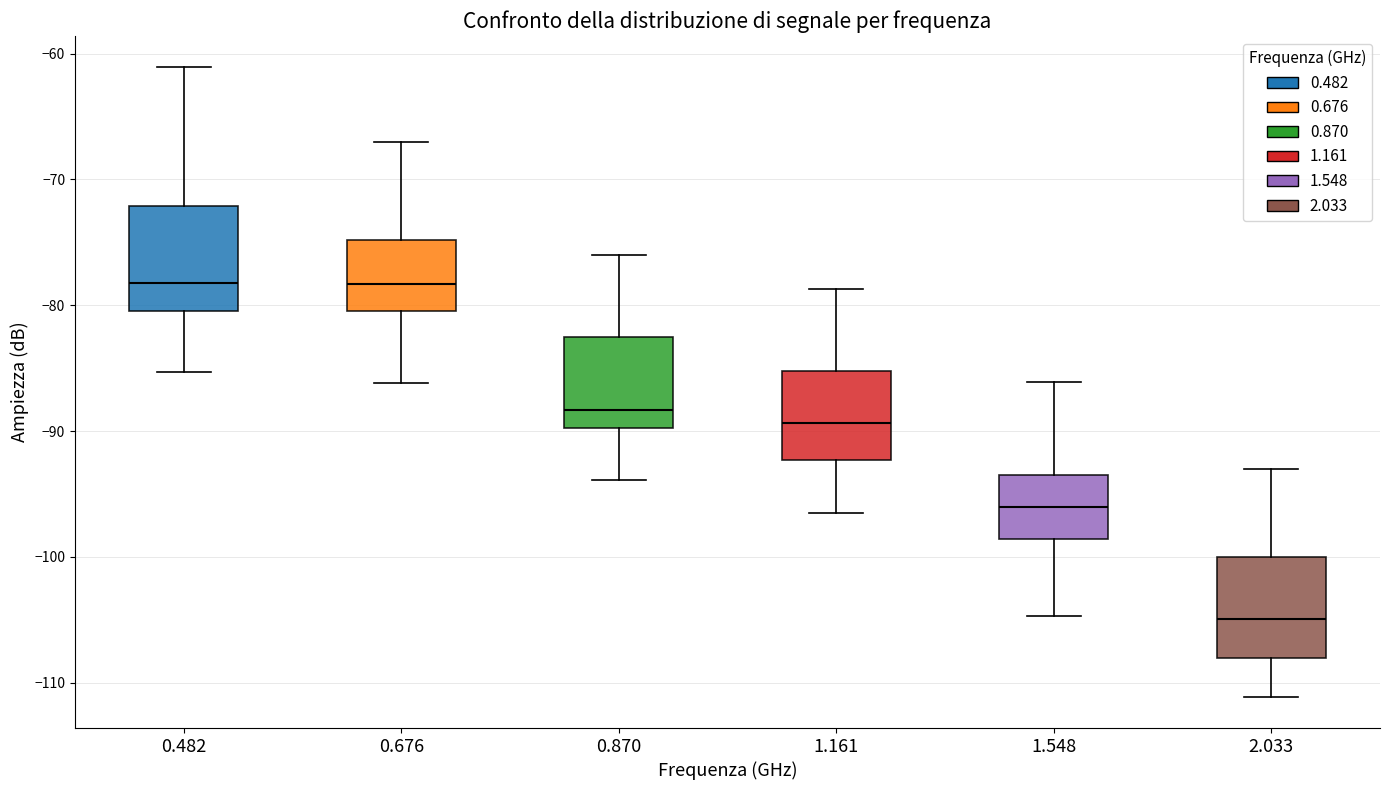

Where is the lower edge of the box at x = 0.870 on the y-axis? The values are not printed on the chart, so give them approximately, as read against the axis.

-90